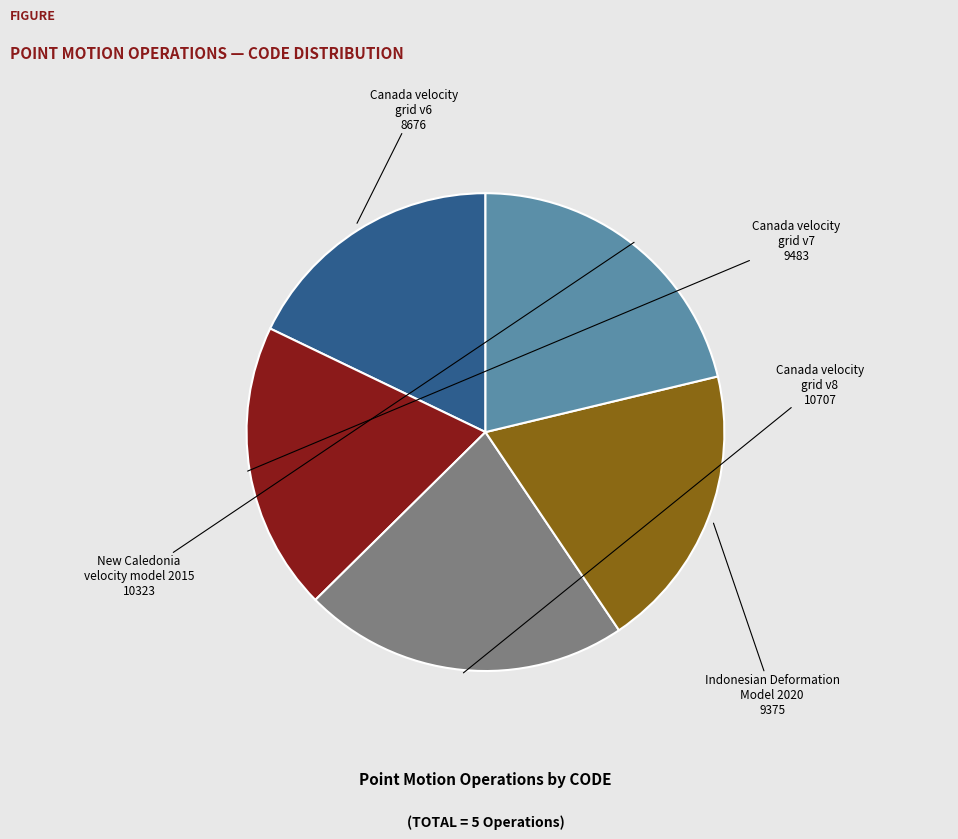

How many slices are in this pie chart?

5